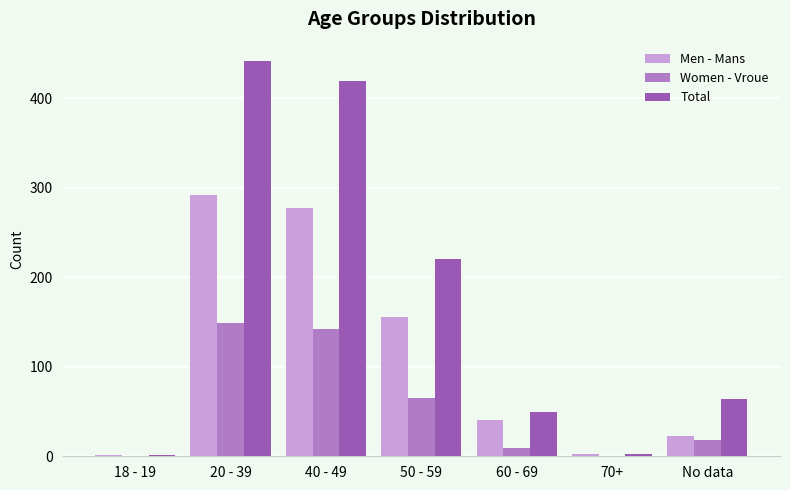

At which category does the chart reach its peak across all series?

20 - 39